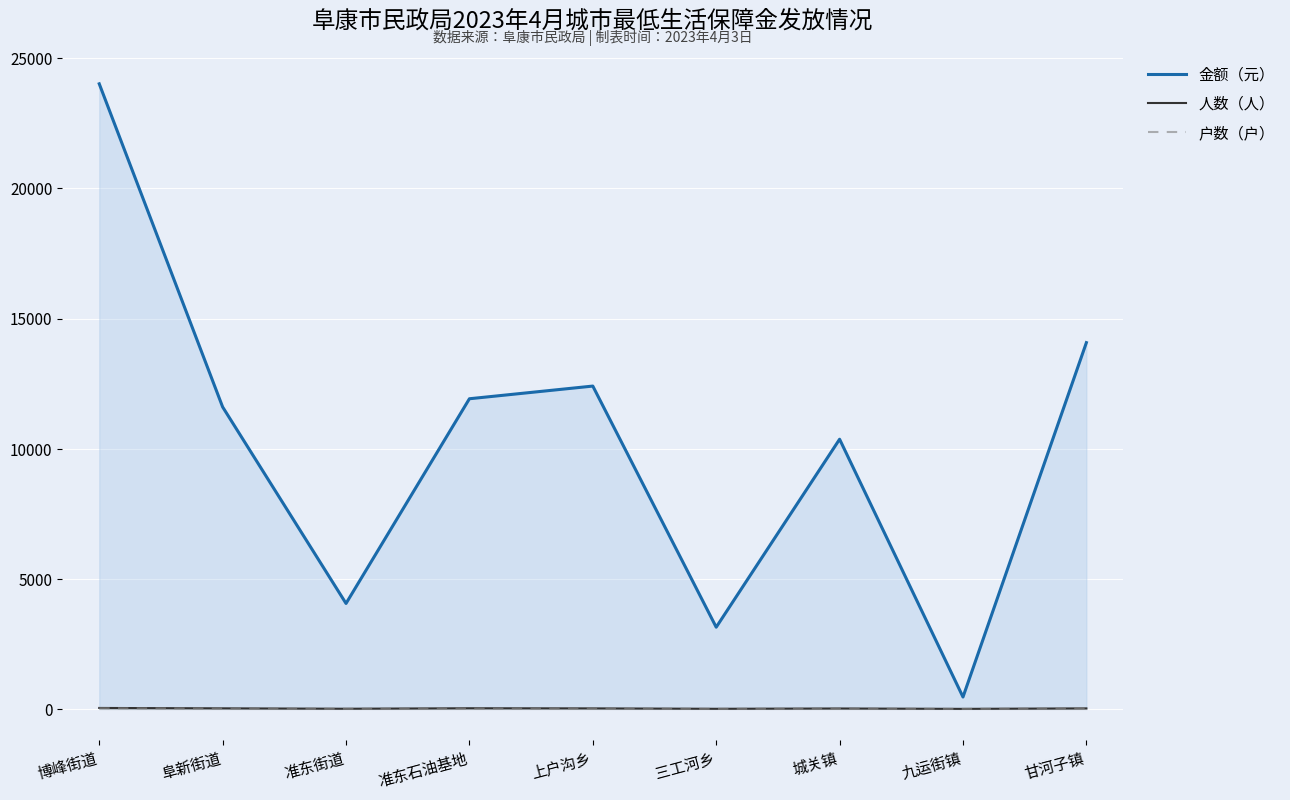

Count the number of categories in the chart.

9